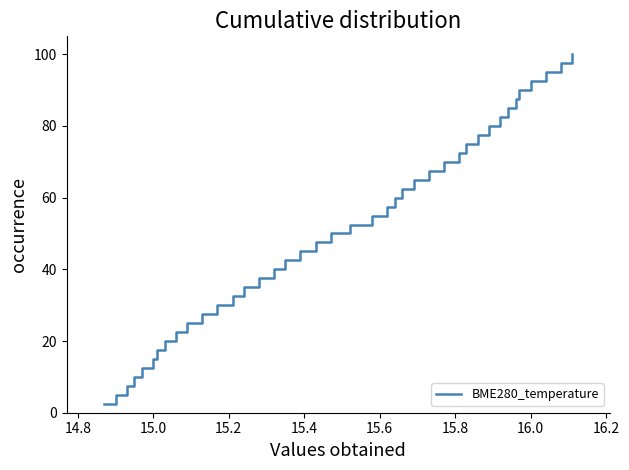

What is the smallest value displayed?

2.5